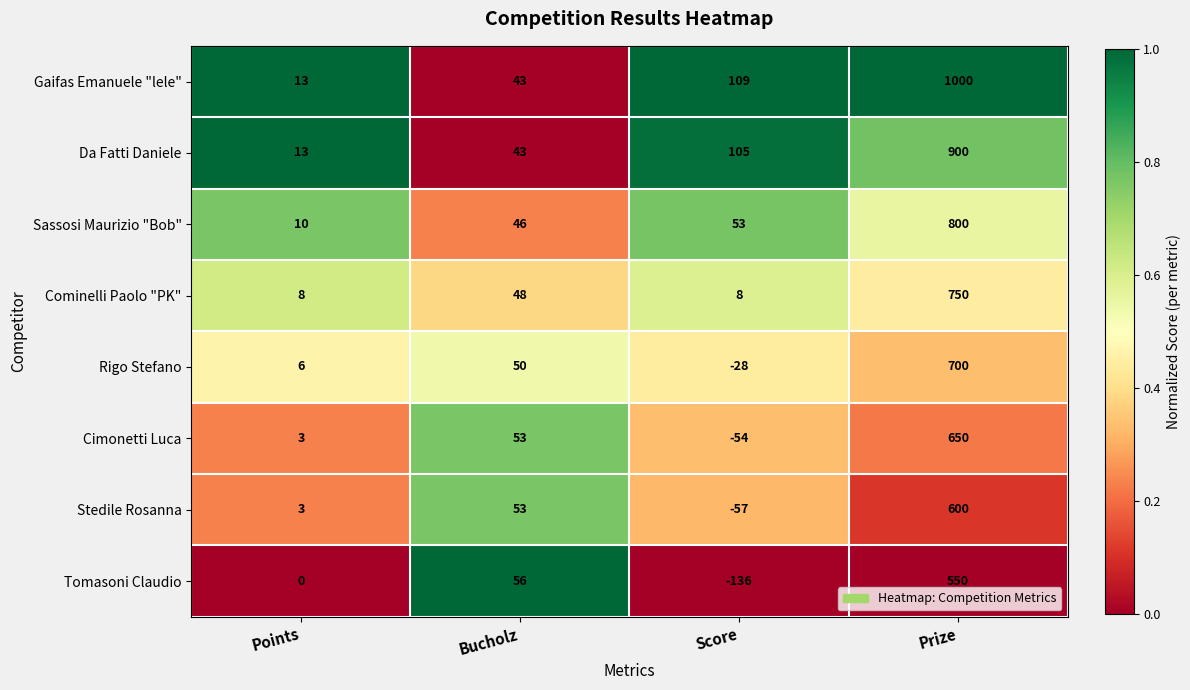

What is the sum of all Cimonetti Luca values?

652